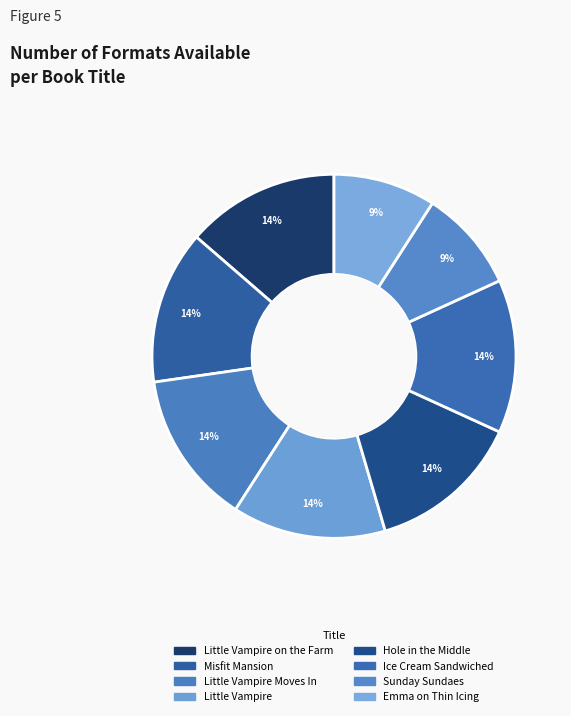

Is it true that Misfit Mansion is 26% of the pie?

False